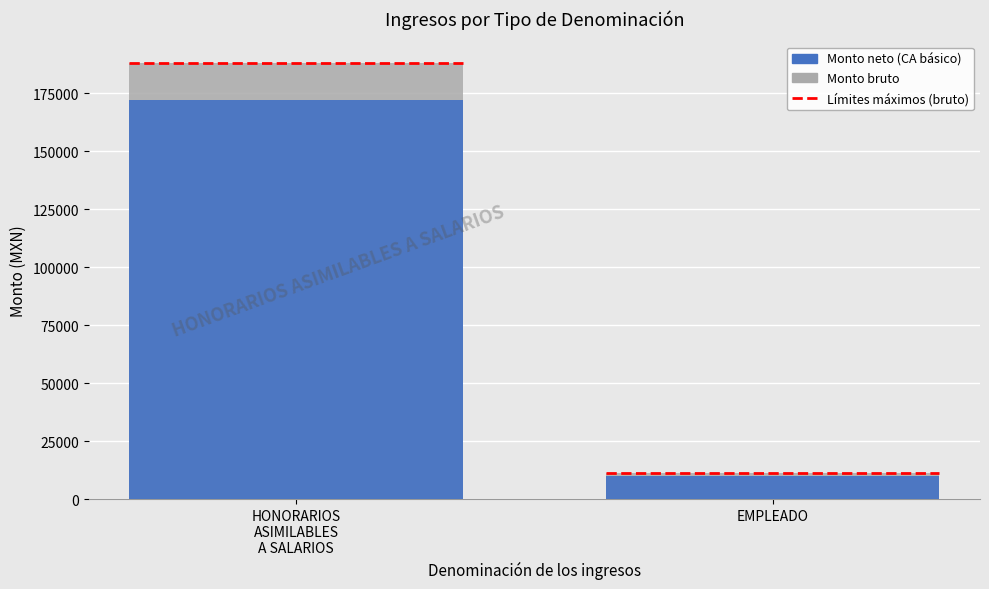

What is the label of the 2nd bar from the right?

HONORARIOS
ASIMILABLES
A SALARIOS